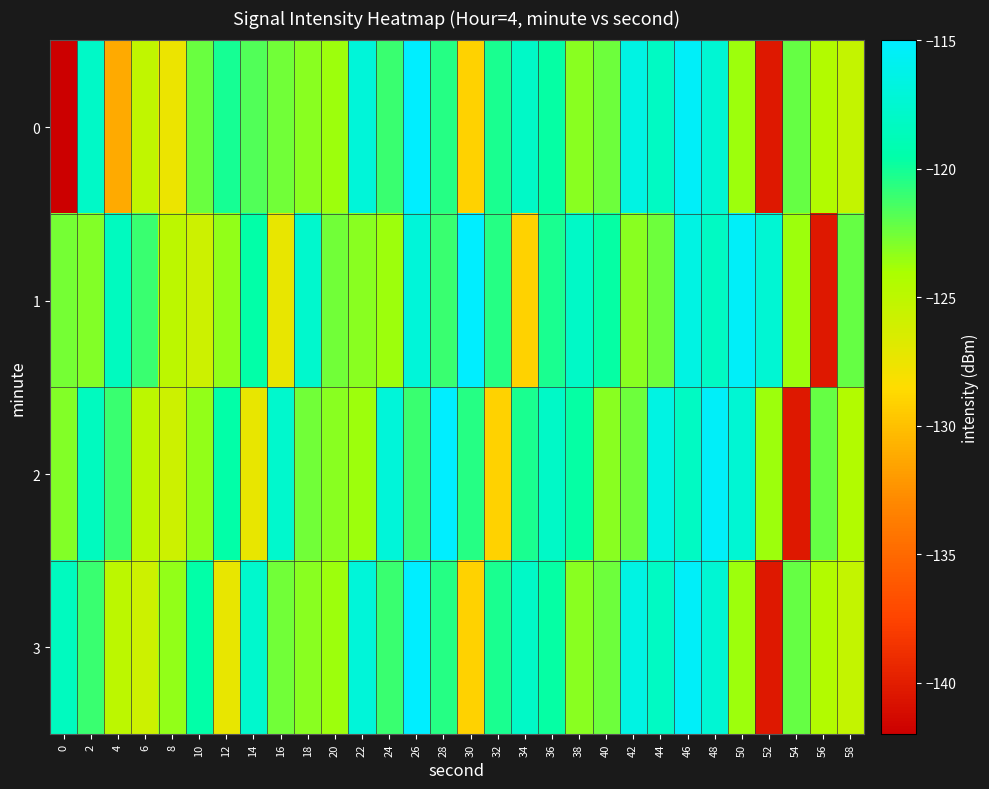

What is the total value across all series at 0?

-506.0